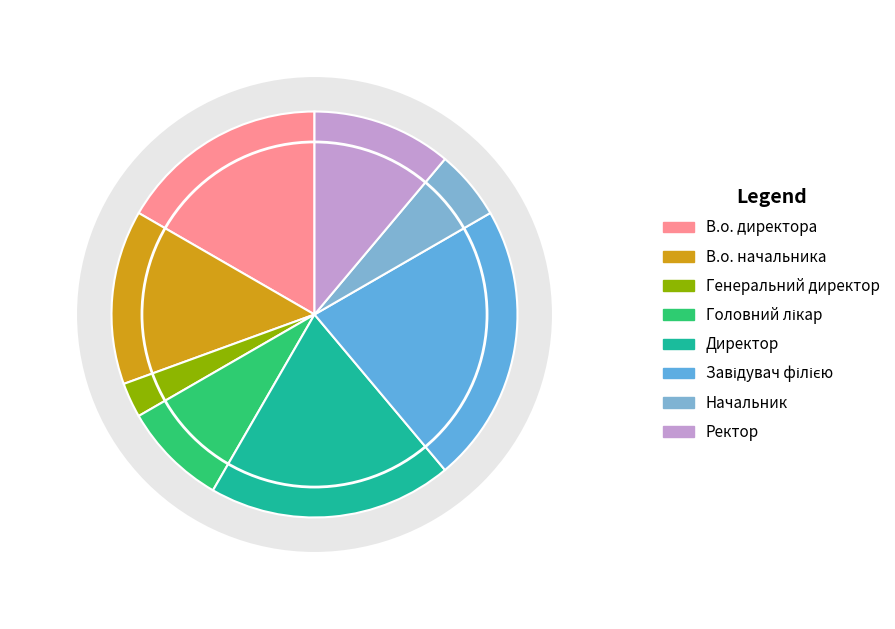

How many slices are in this pie chart?

8